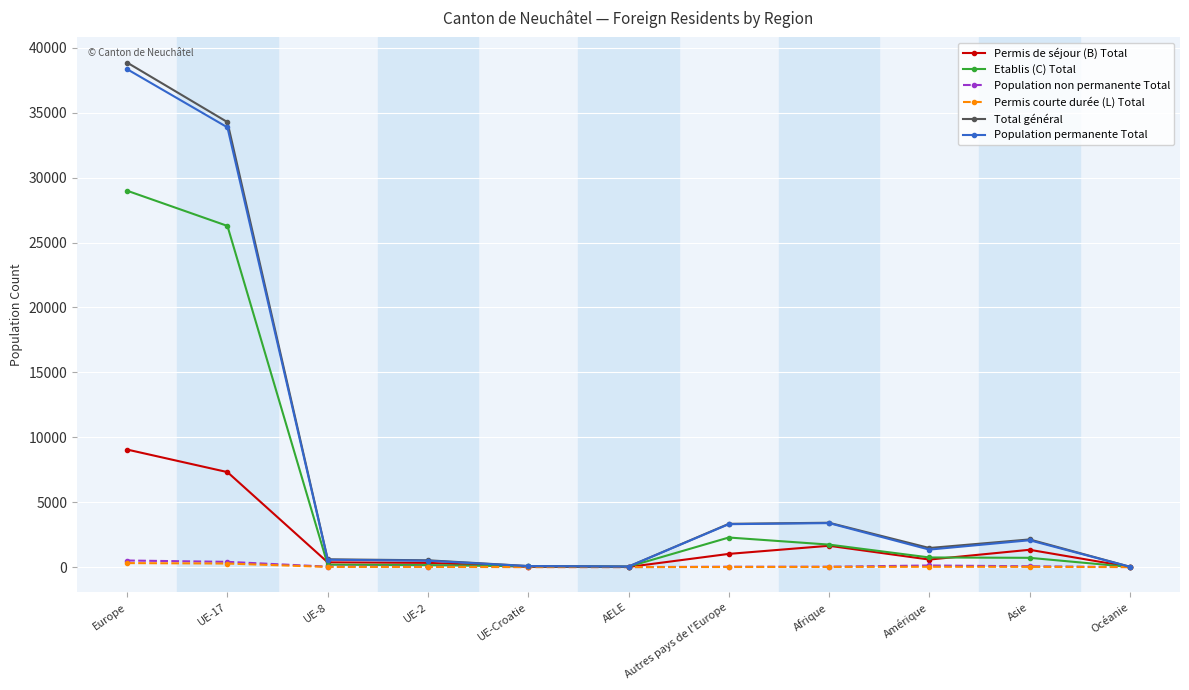

At which category is the sum across all series the highest?

Europe